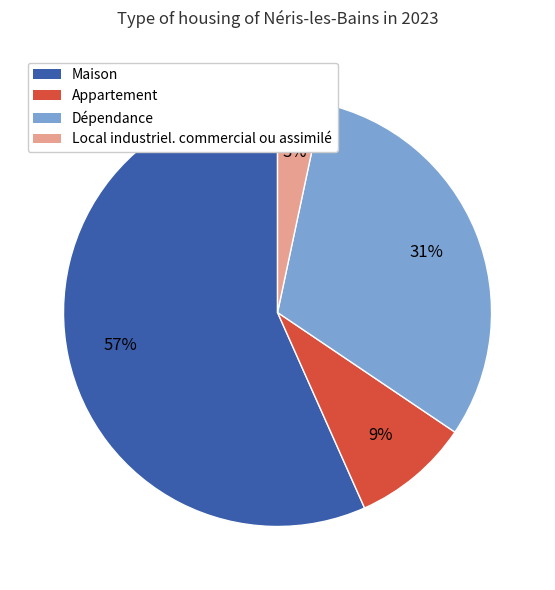

The Dépendance slice represents 31% of the pie. True or false?

True